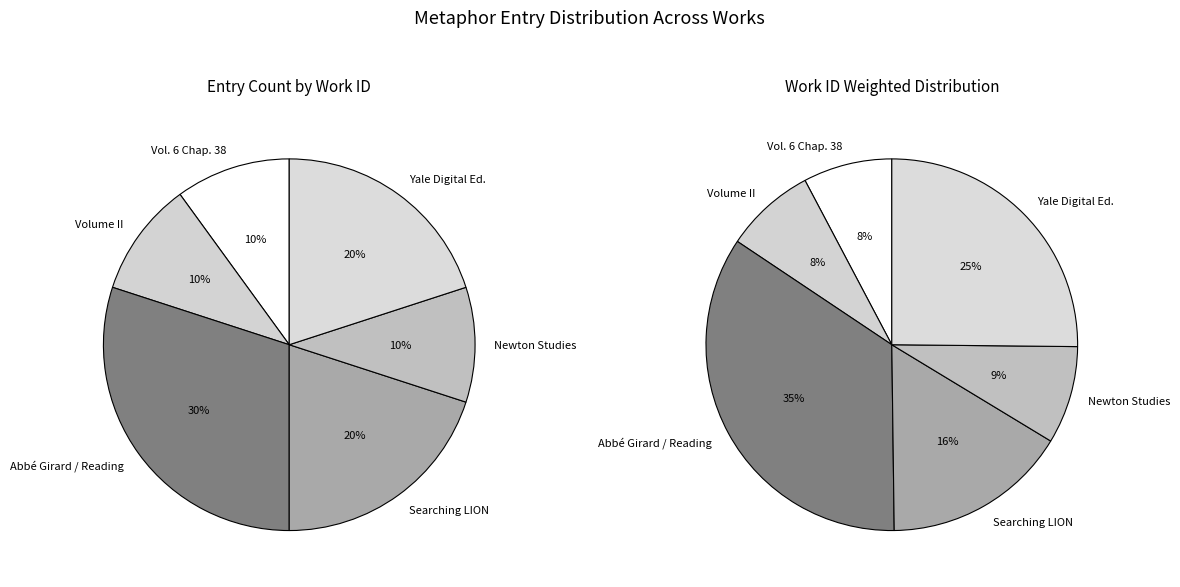

Which category has the smallest portion of the pie?

Vol. 6 Chap. 38